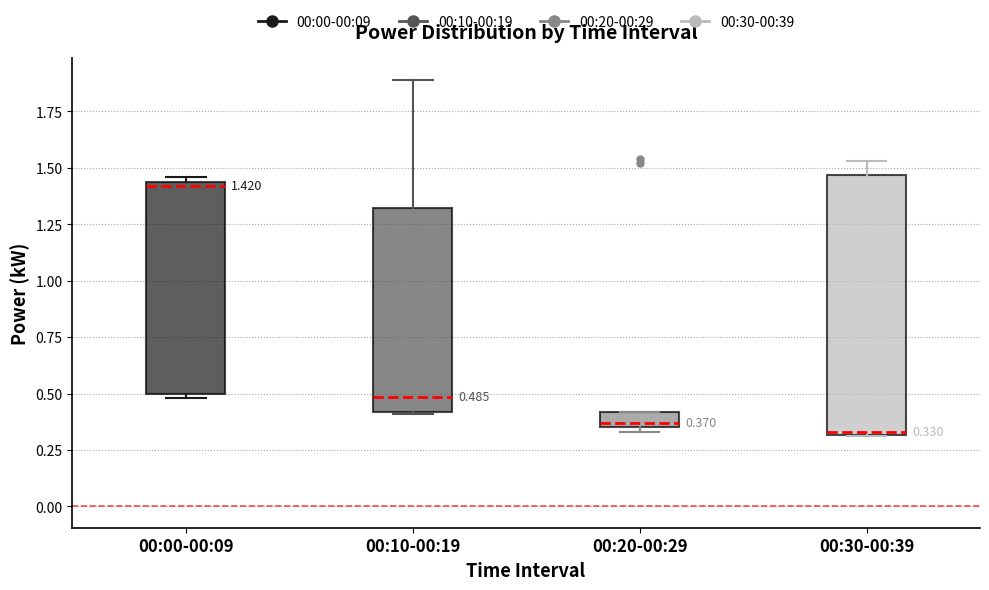

Which box is the tallest, from its lower edge to its upper edge?

00:30-00:39